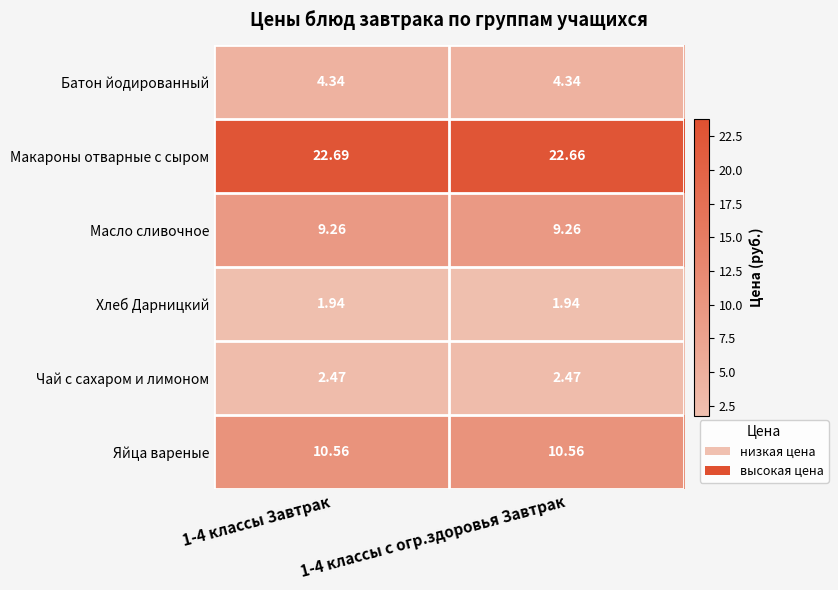

List the series in order of their peak value, highest first.

Макароны отварные с сыром, Яйца вареные, Масло сливочное, Батон йодированный, Чай с сахаром и лимоном, Хлеб Дарницкий